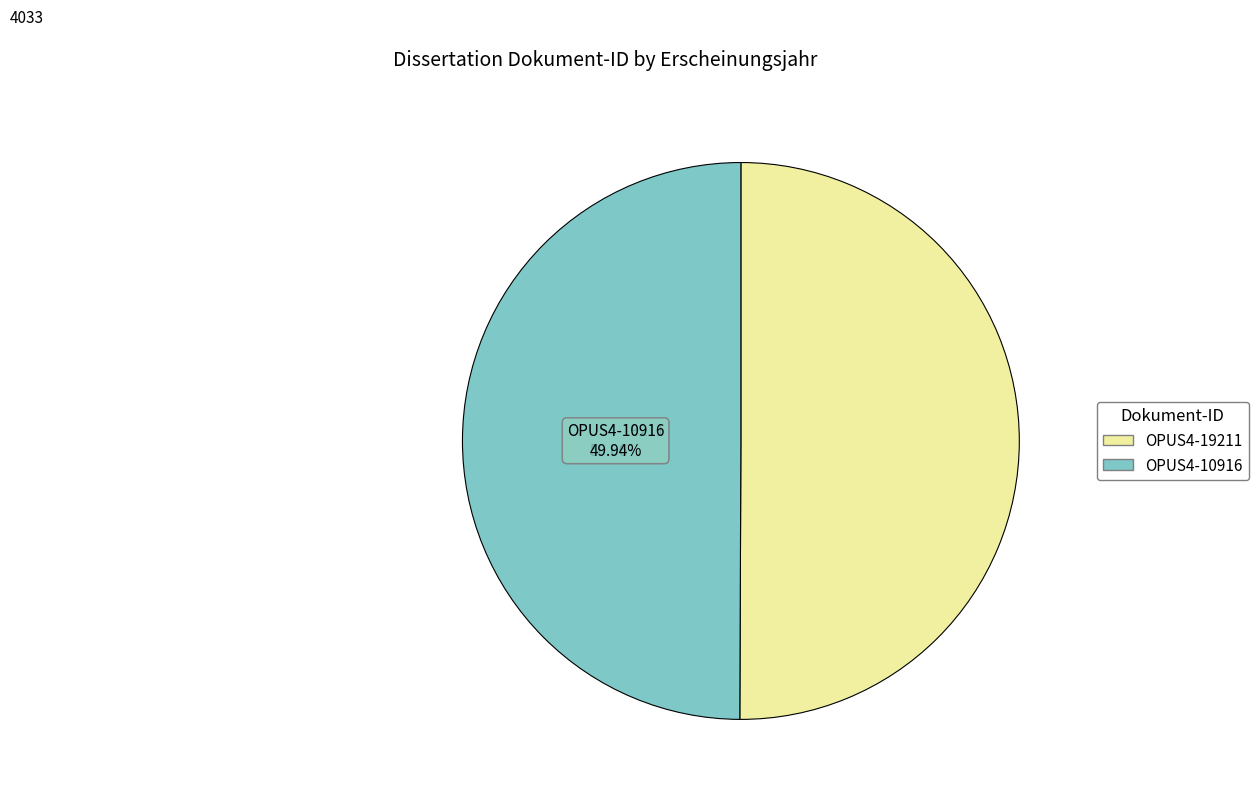

The OPUS4-19211 slice represents 41% of the pie. True or false?

False